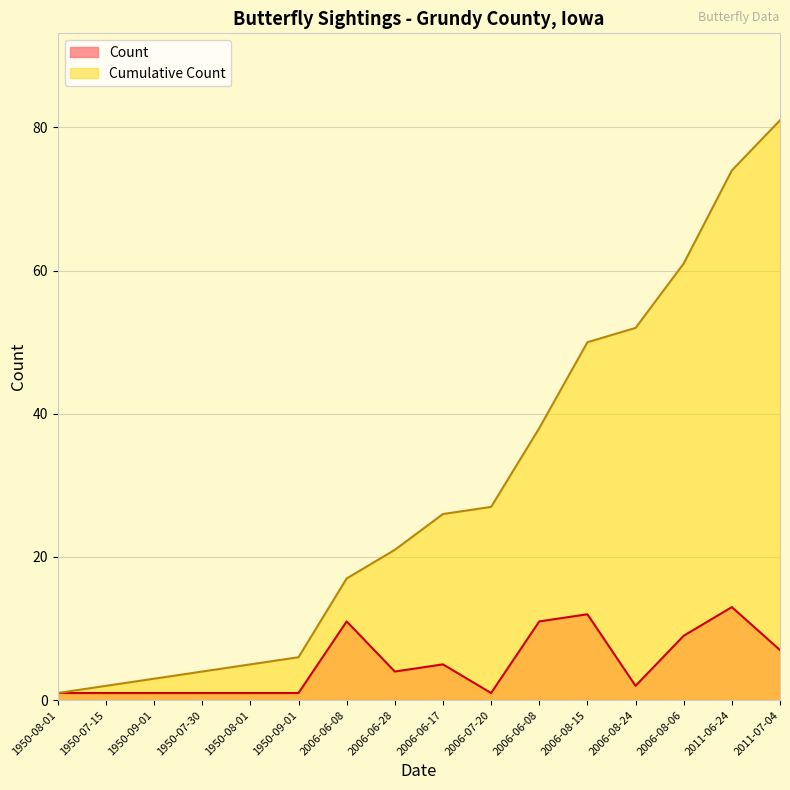

What are all the series names shown in the legend?

Count, Cumulative Count